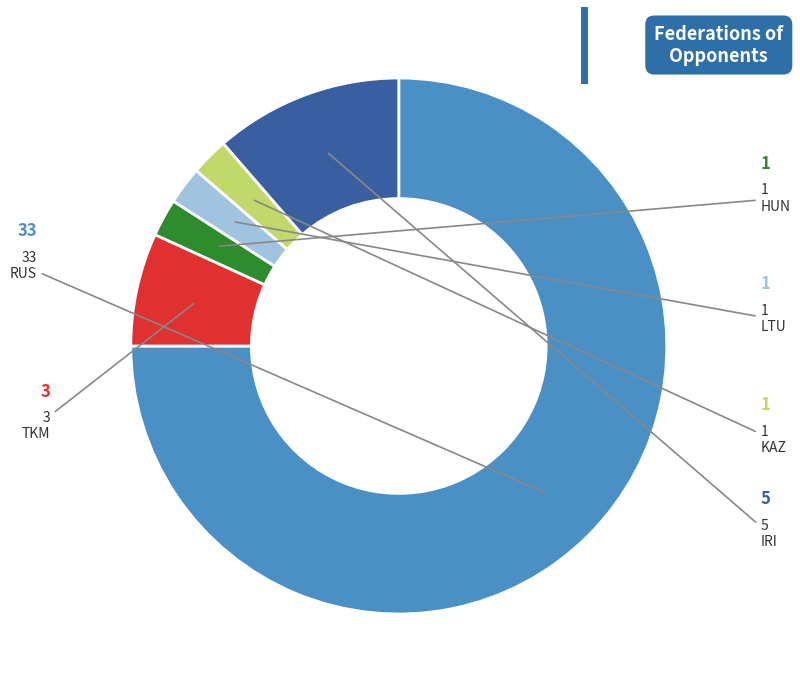

True or false: IRI accounts for 25% of the total.

False